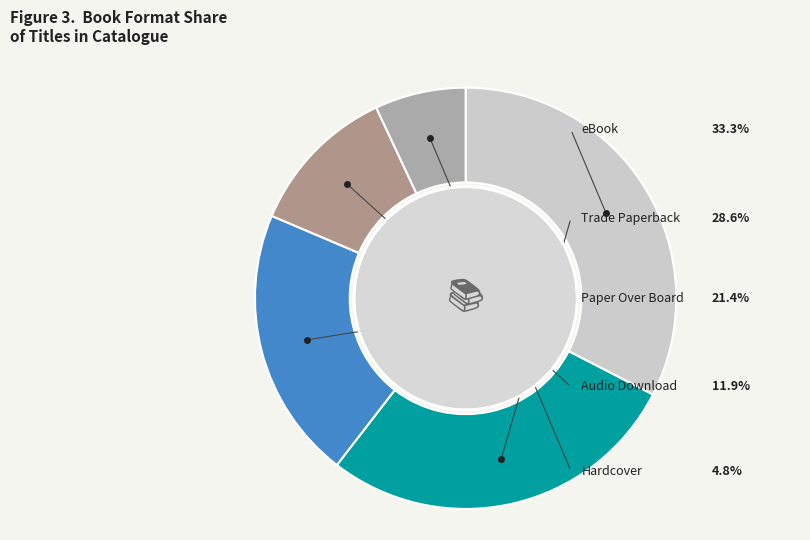

True or false: Trade Paperback accounts for 35% of the total.

False